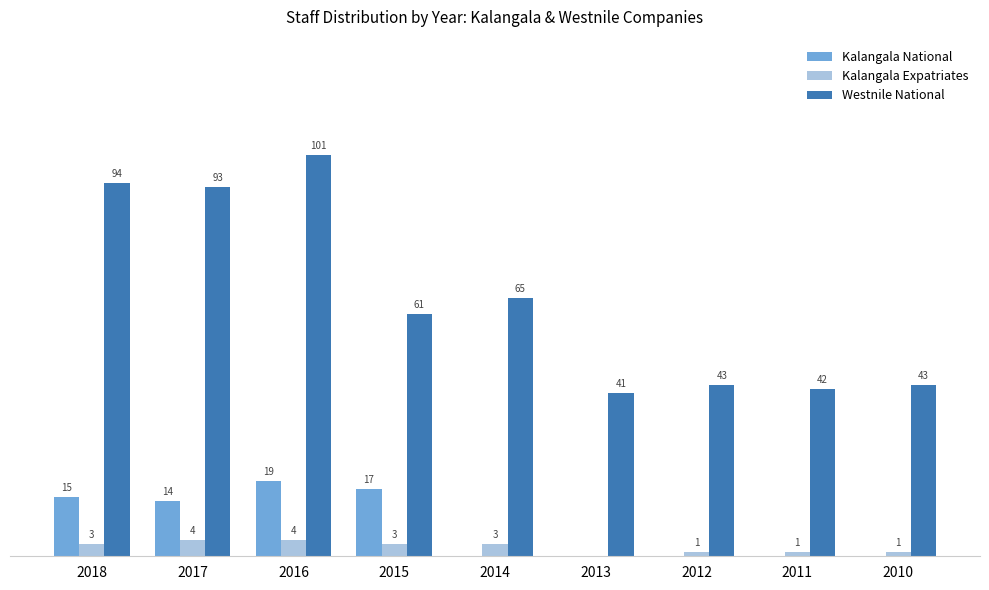

Between 2017 and 2016, which series saw the biggest shift?

Westnile National